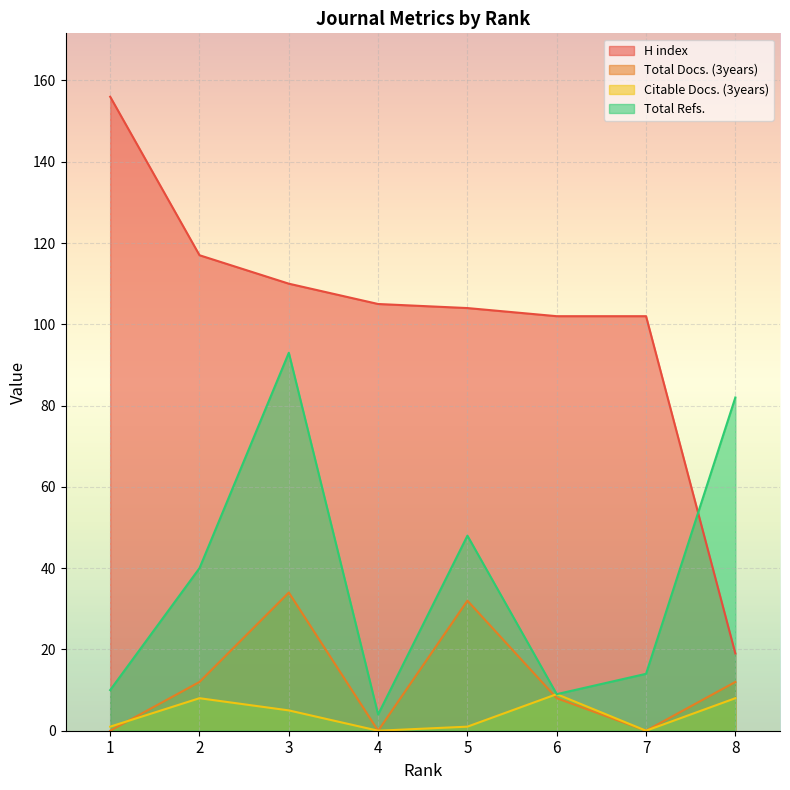

Which label corresponds to the largest value in the chart?

1